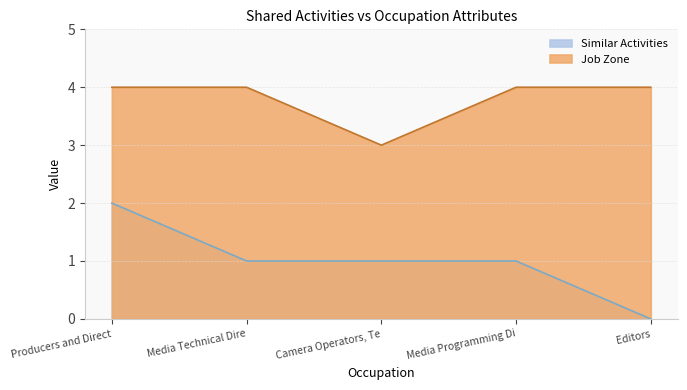

At how many categories does at least one series exceed 3?

4